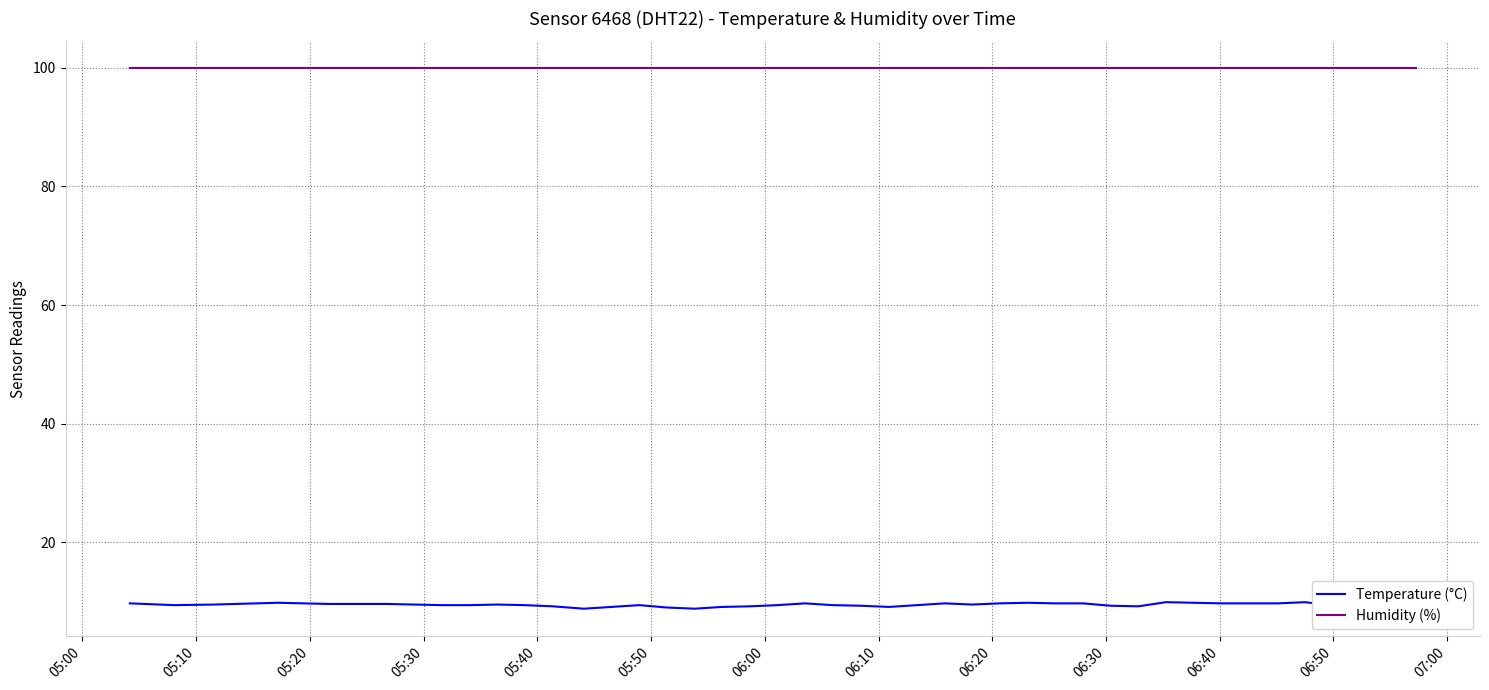

Which series has the largest range (max minus min)?

Temperature (°C)